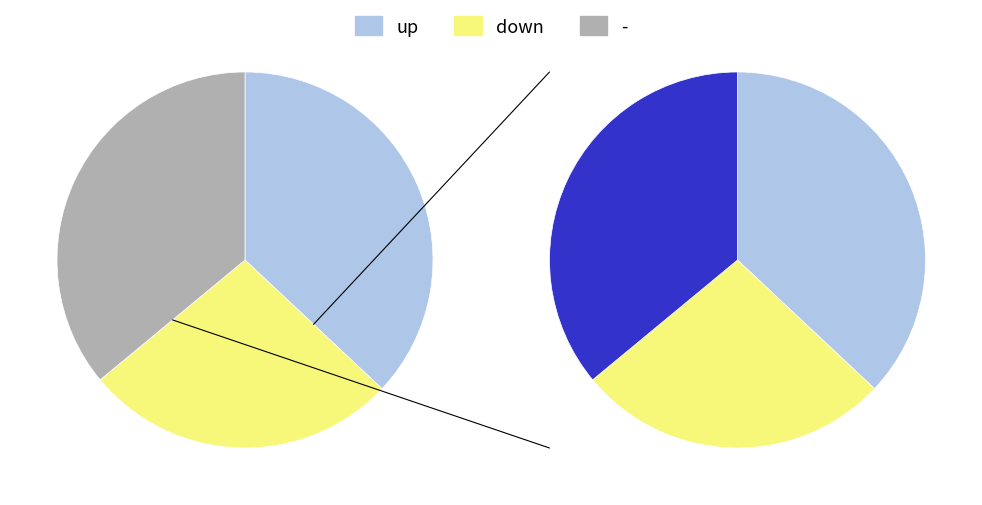

Rank the categories by value from lowest to highest.

down, -, up